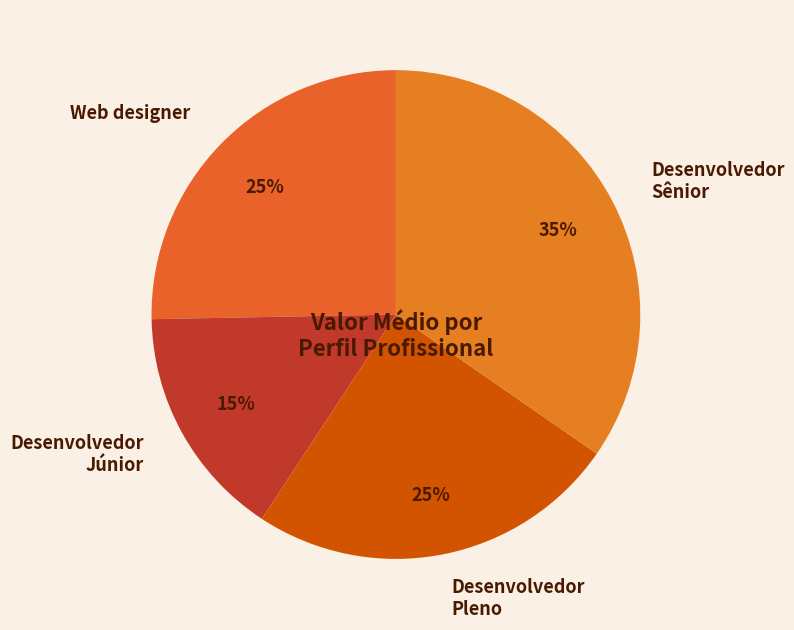

Between Desenvolvedor Sênior and Desenvolvedor Pleno, which is larger?

Desenvolvedor Sênior